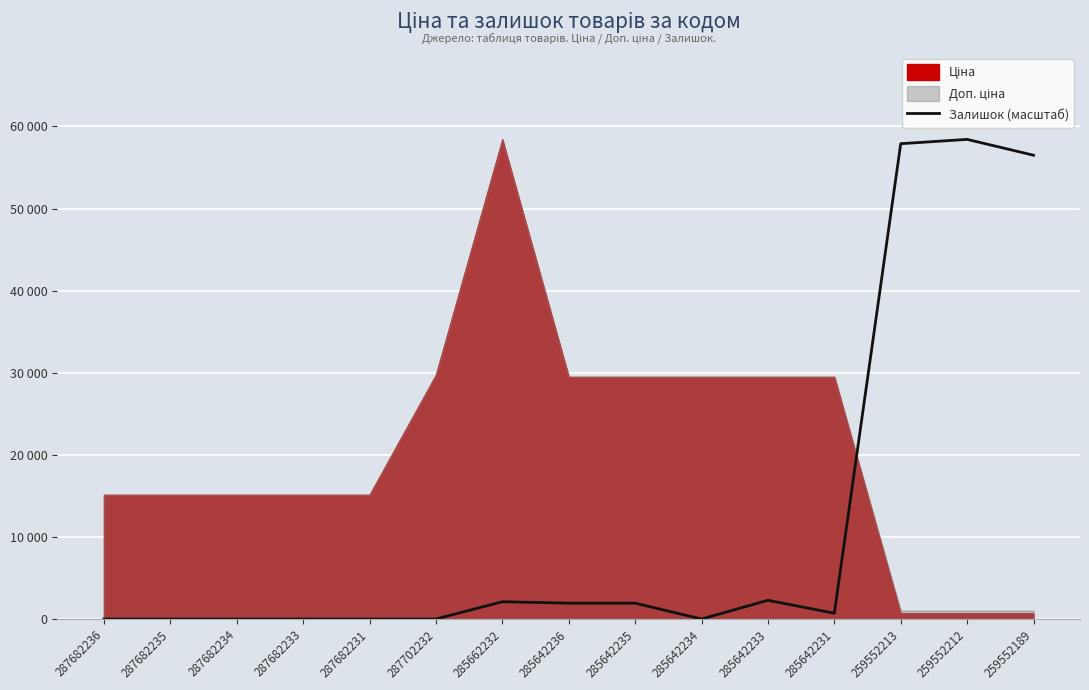

What is the label of the 13th point from the left?

259552213